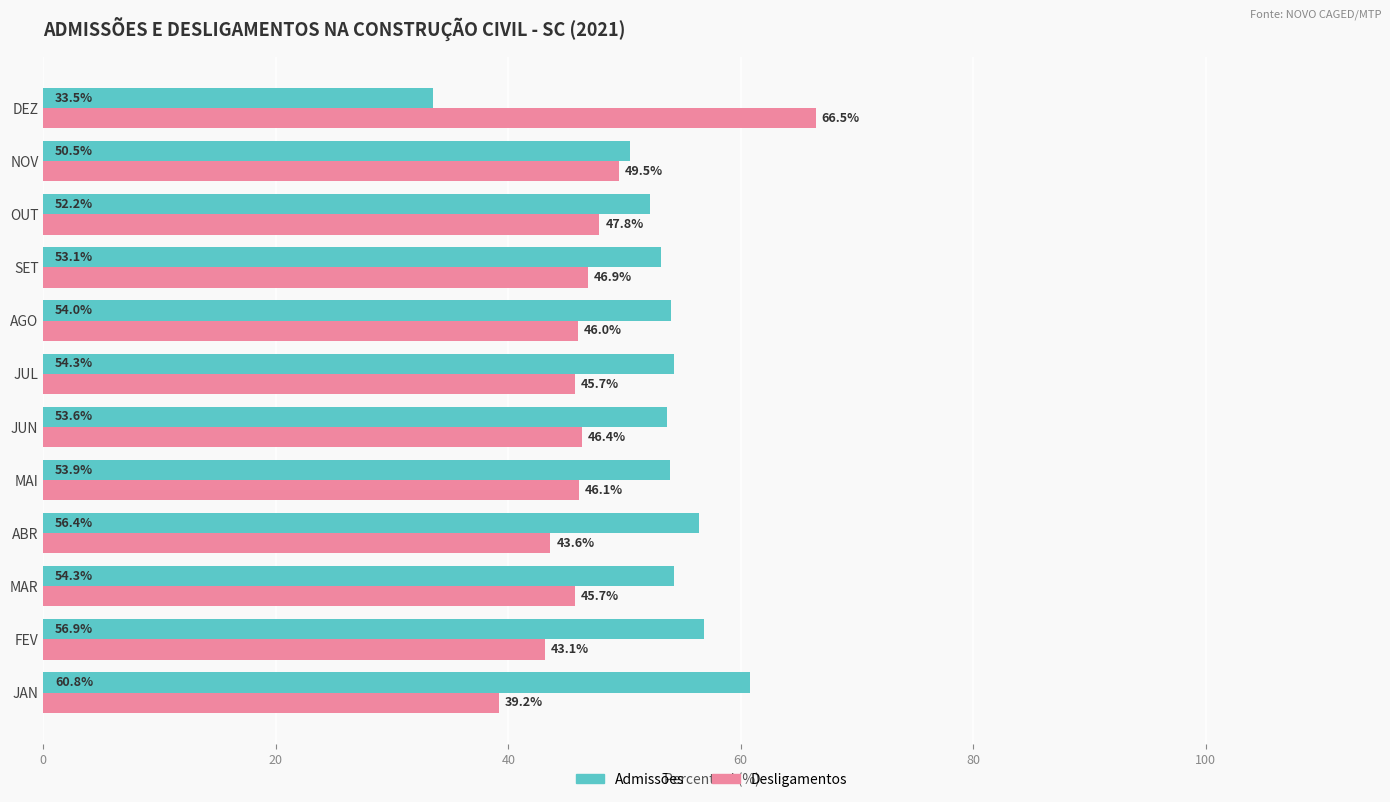

Which label corresponds to the largest value in the chart?

DEZ